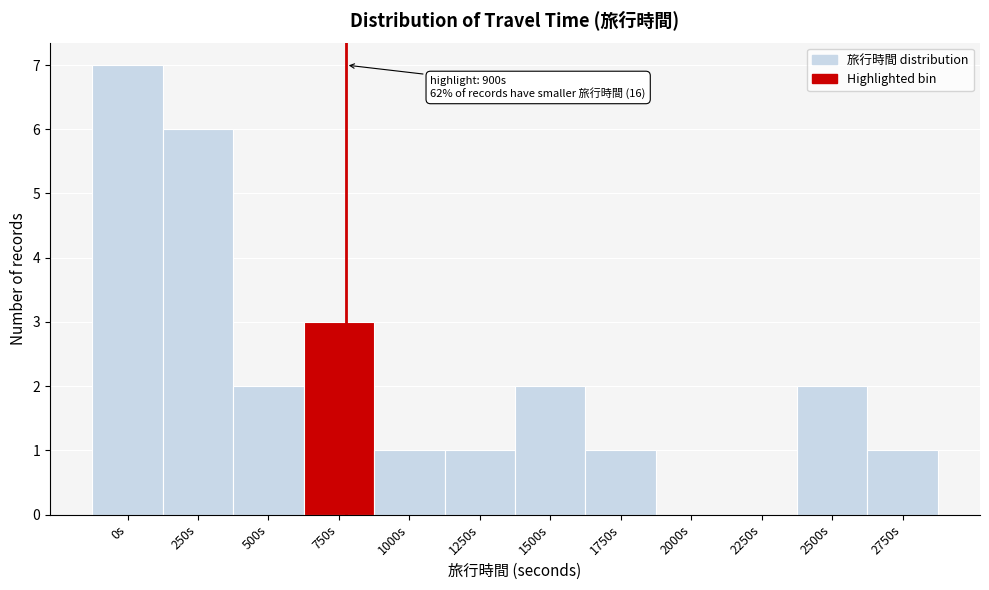

Reading right to left, list all the values displayed in this chart.

2750s=1	2500s=2	2250s=0	2000s=0	1750s=1	1500s=2	1250s=1	1000s=1	750s=3	500s=2	250s=6	0s=7